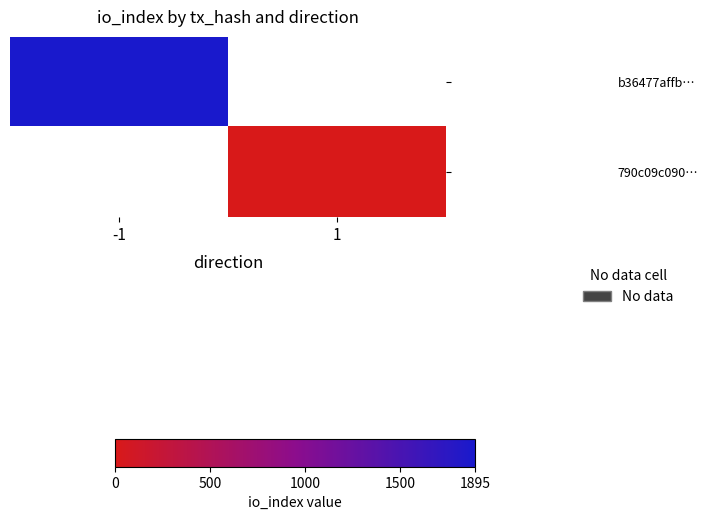

Which label corresponds to the largest value in the chart?

-1